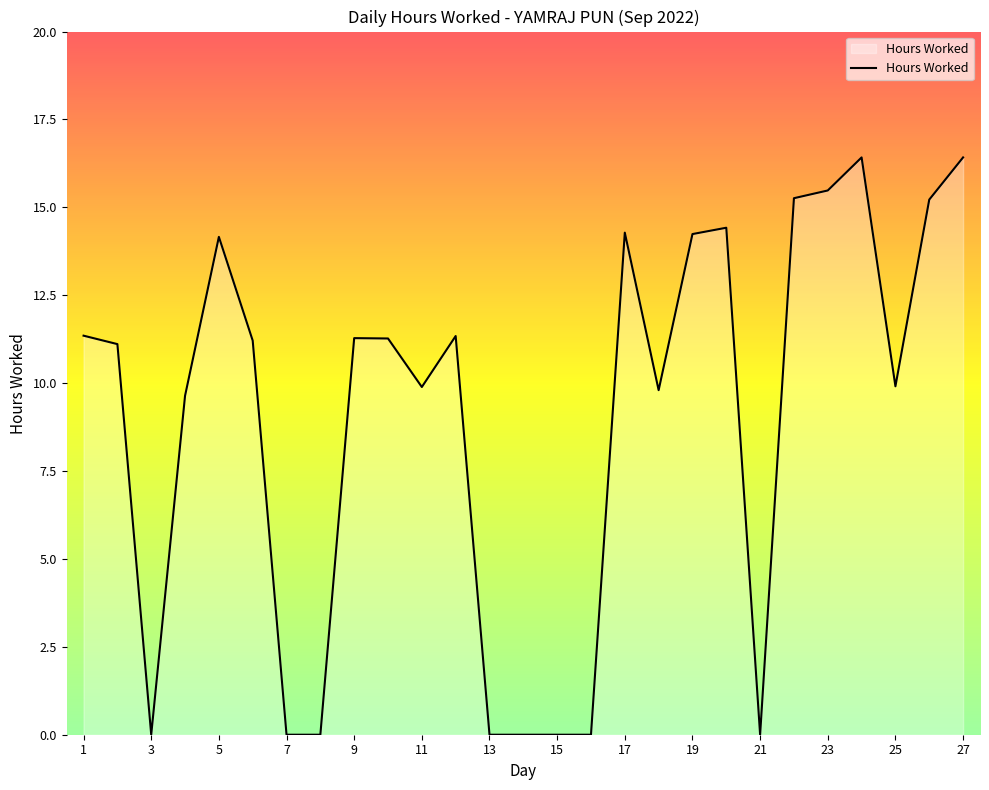

What is the maximum value shown in the chart?

16.4